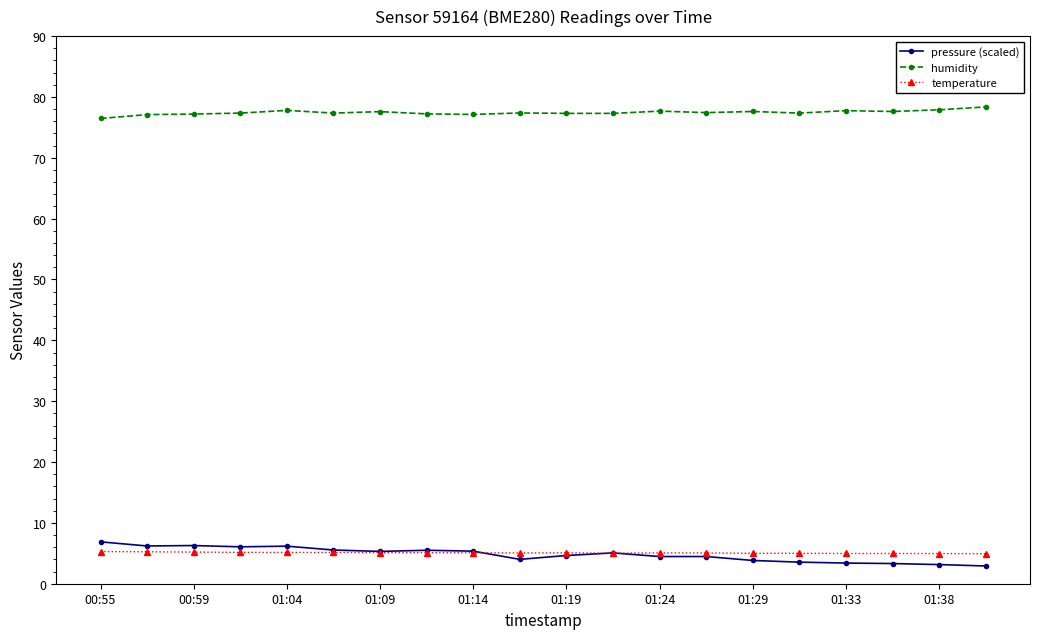

At how many categories does at least one series exceed 54?

20